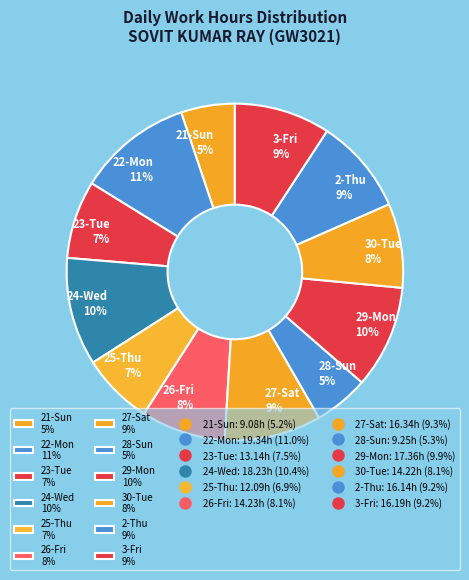

To the nearest percent, what is the difference between the largest and smallest slice percentages?

6%